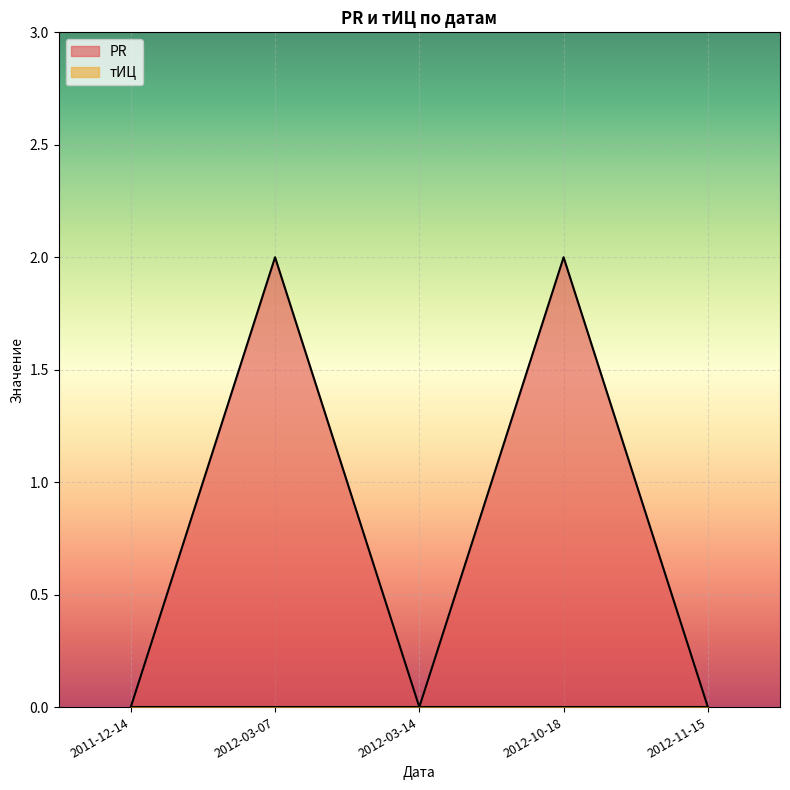

Count the number of data series in this chart.

2